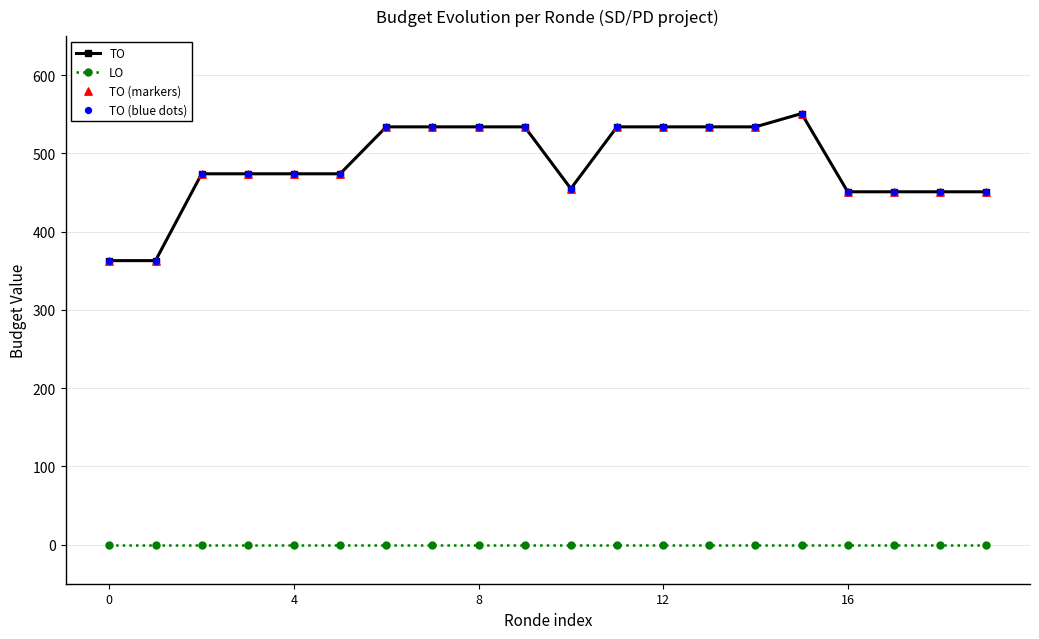

Which series has the largest range (max minus min)?

TO